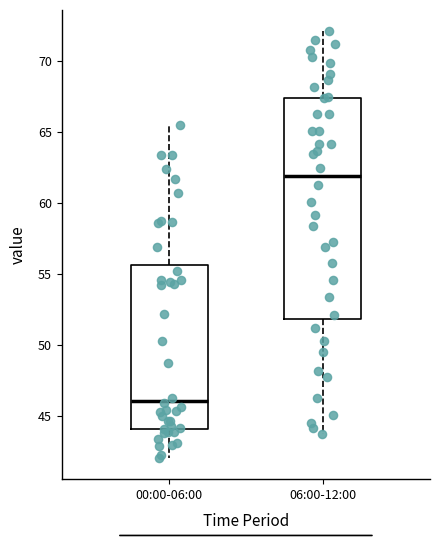

Comparing the boxes themselves (not the whiskers), which one is the tallest?

06:00-12:00